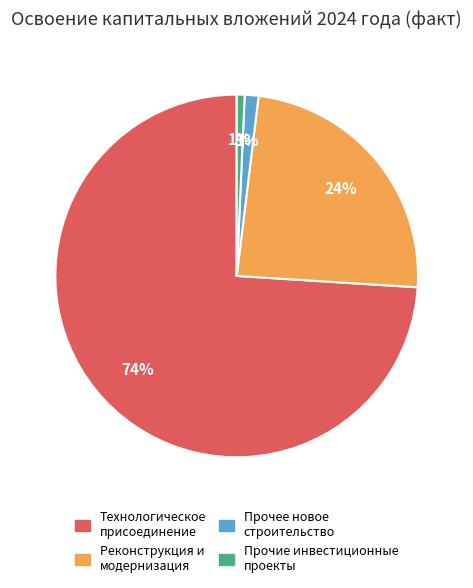

Which slice is the largest?

Технологическое присоединение